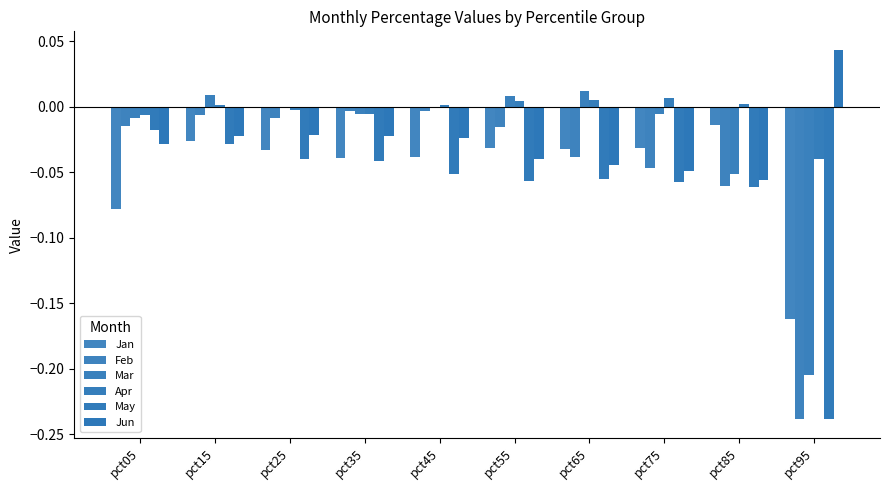

Count the number of data series in this chart.

6